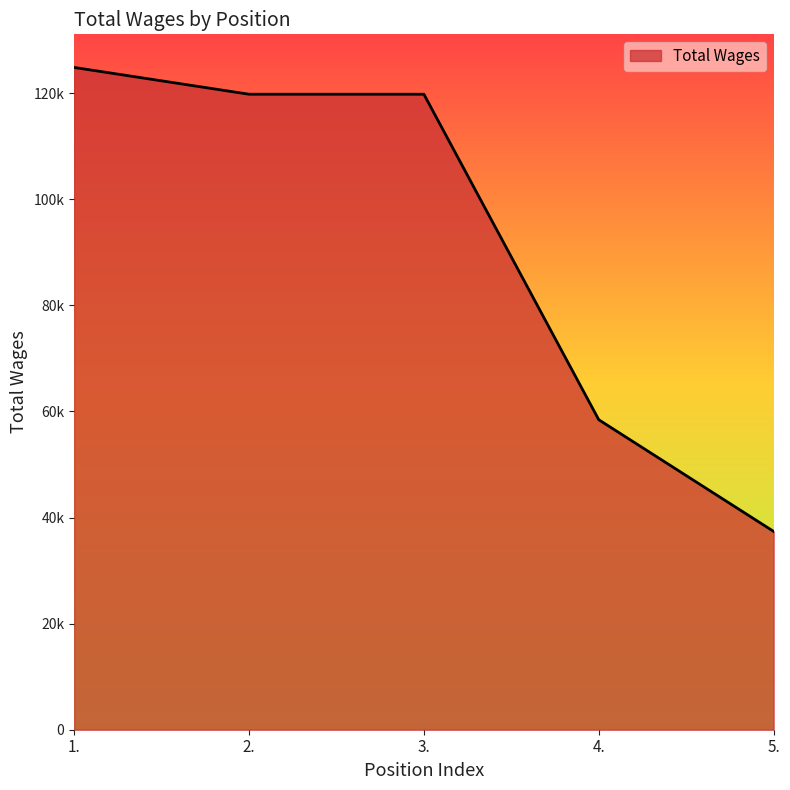

Is this an area chart (filled region under the line)?

Yes